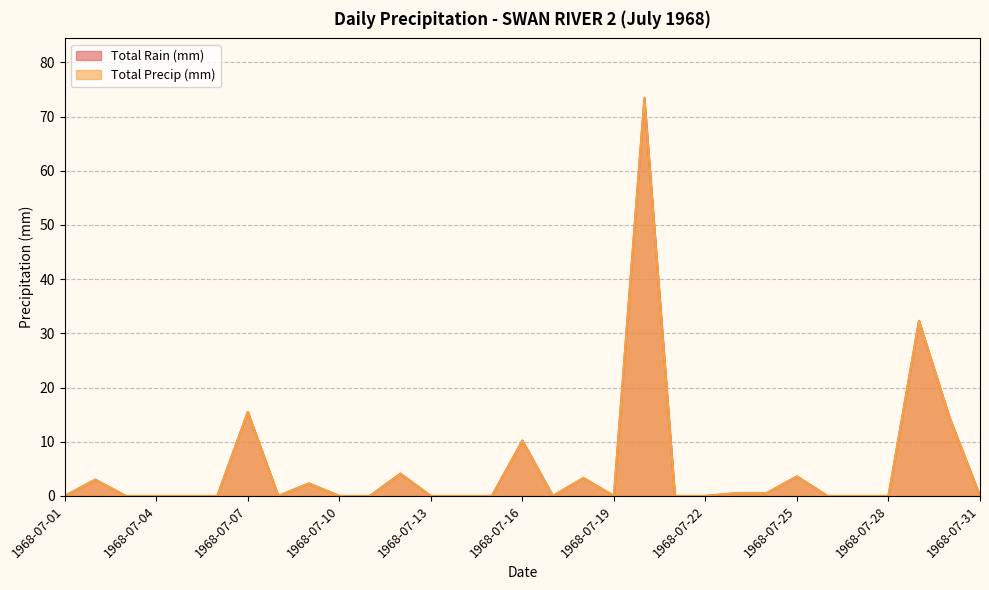

How many lines are shown in the chart?

2